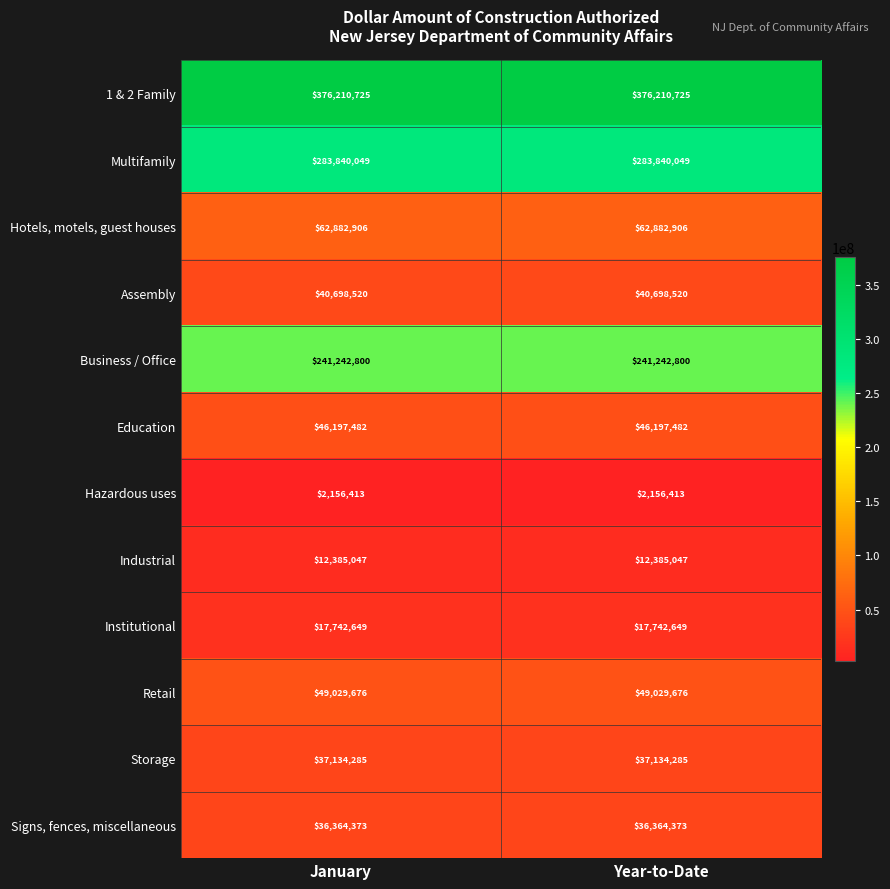

What is the sum of the Business / Office values at Year-to-Date and January?

482485600